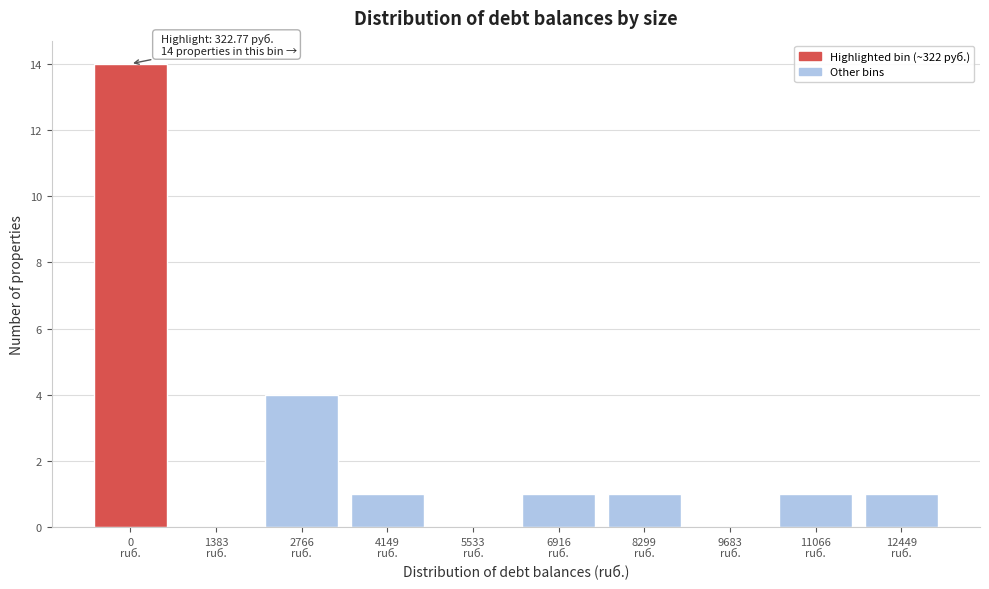

What is the sum of all values?

23